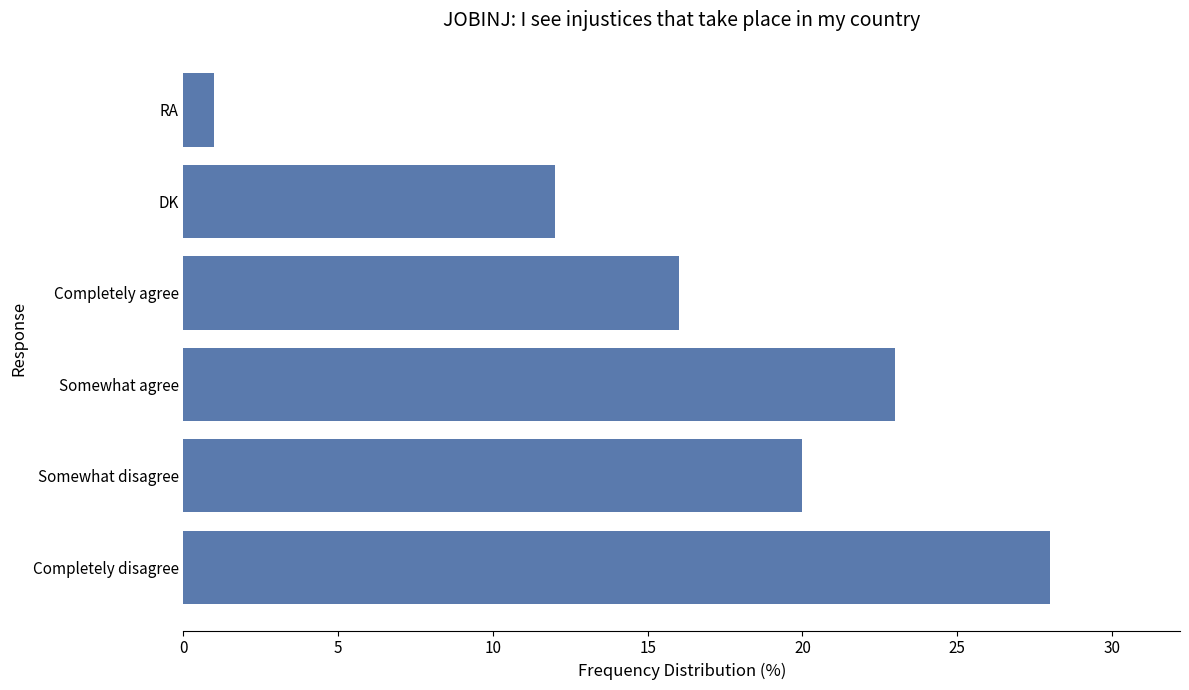

Between RA and DK, which is larger?

DK